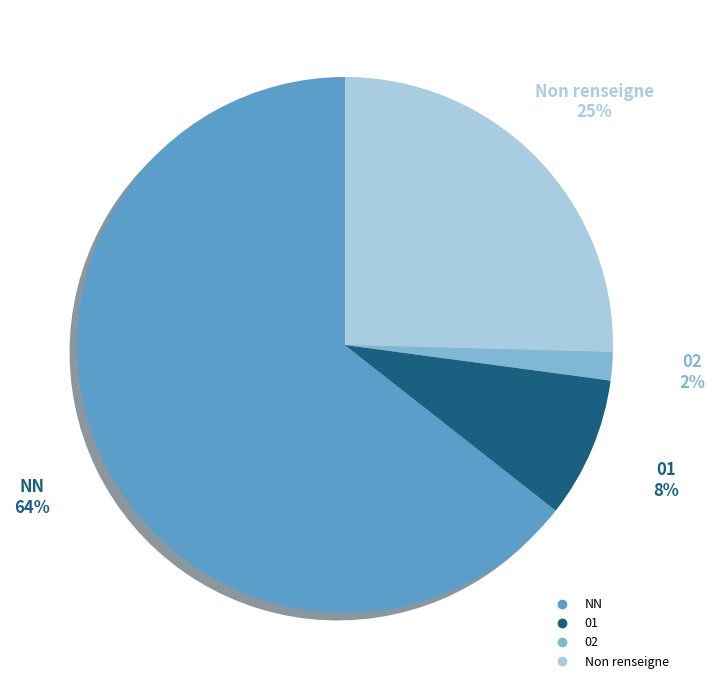

Is there any slice that represents more than half of the pie?

Yes